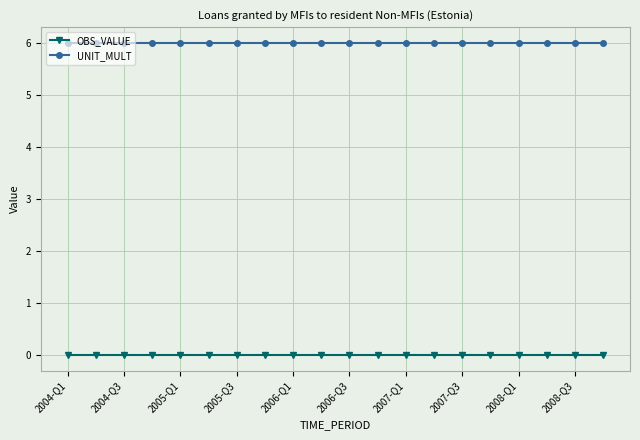

Which series has the largest total across all categories?

UNIT_MULT